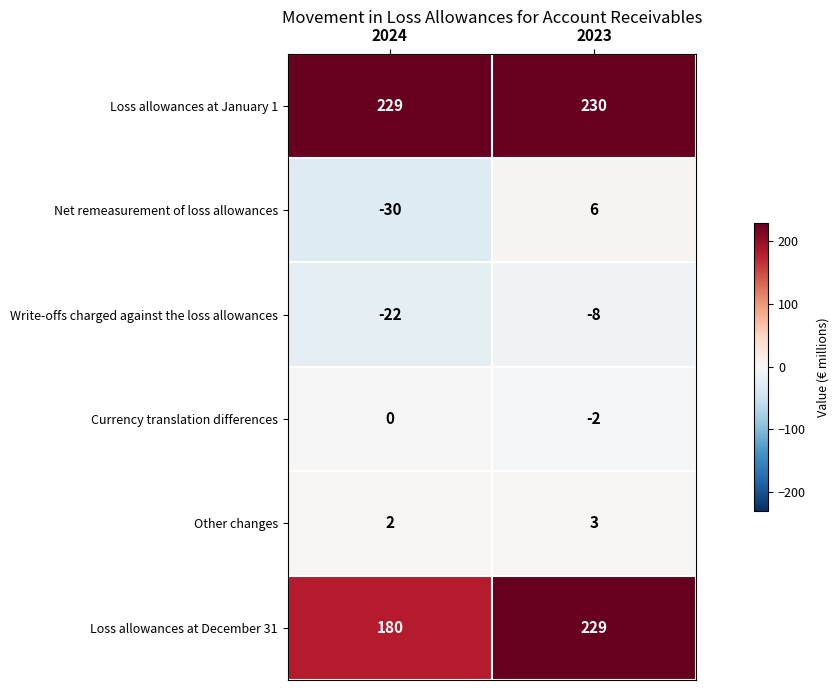

What is the lowest value of the Loss allowances at December 31 series?

180